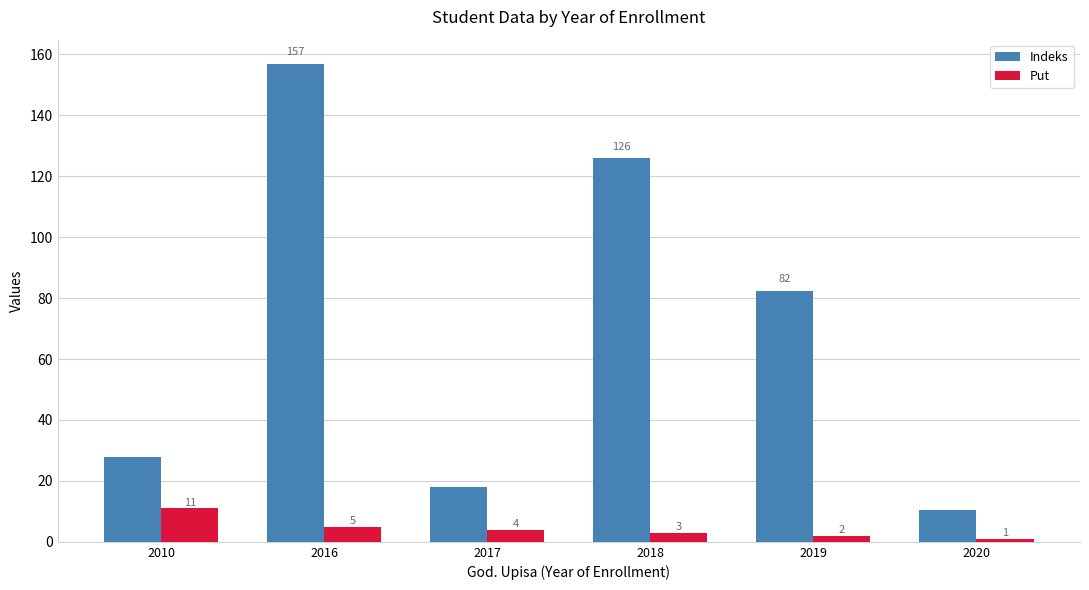

What are all the series names shown in the legend?

Indeks, Put